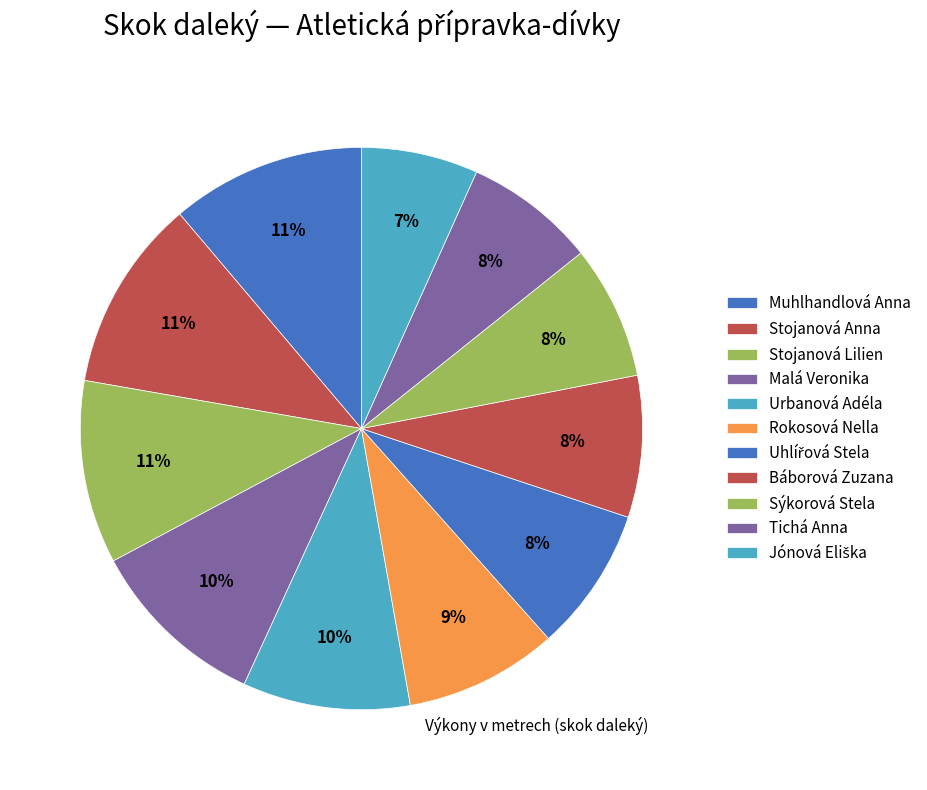

What is the smallest slice in the pie chart?

Jónová Eliška